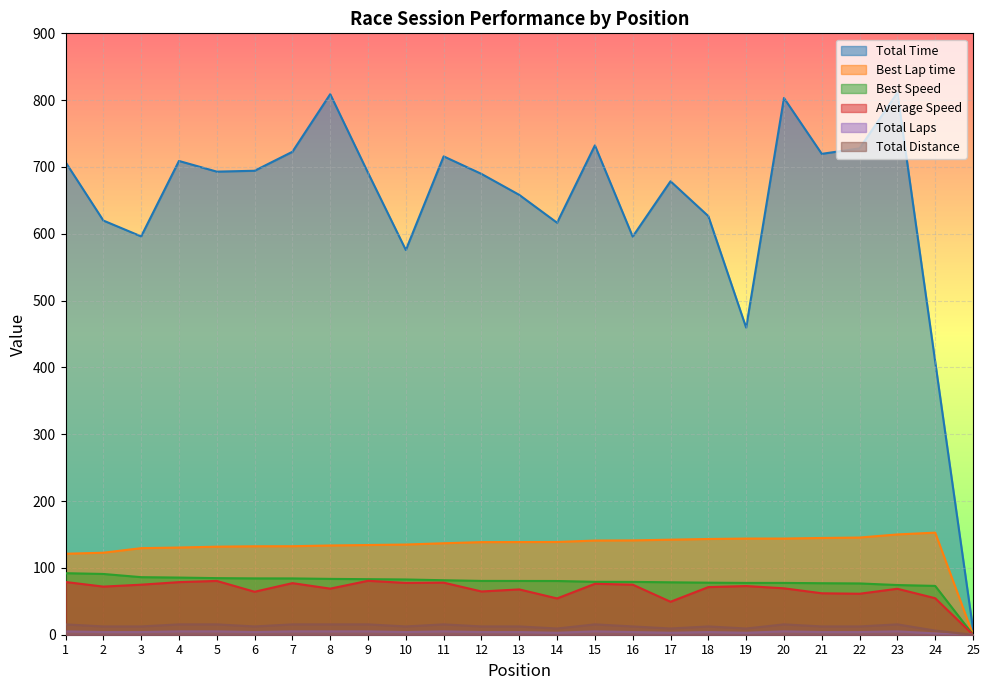

What value does the Average Speed series have at 21?

62.0